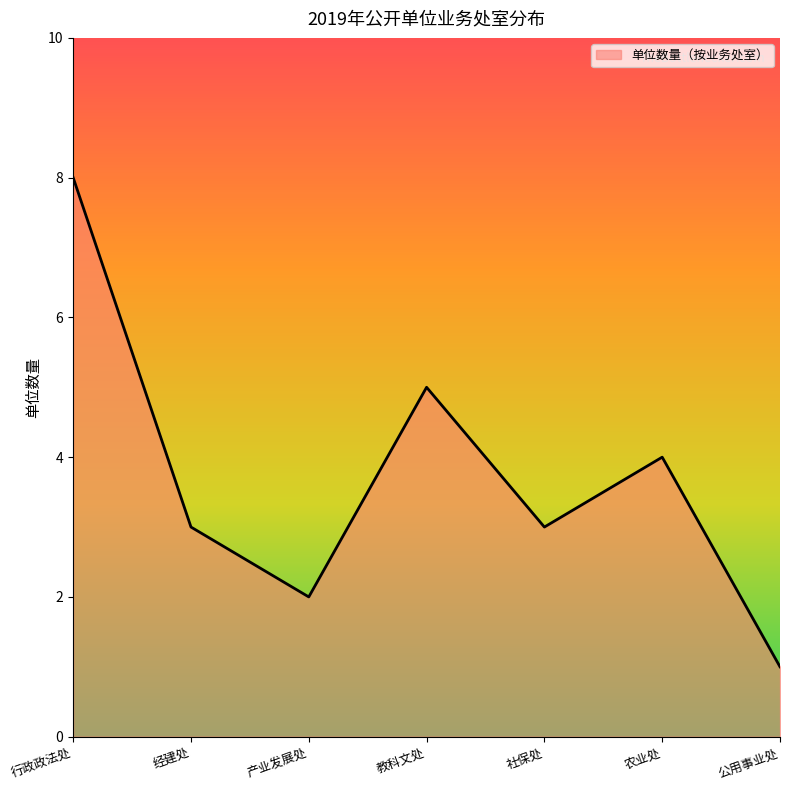

What is the ratio of the value at 公用事业处 to the value at 经建处?

0.3